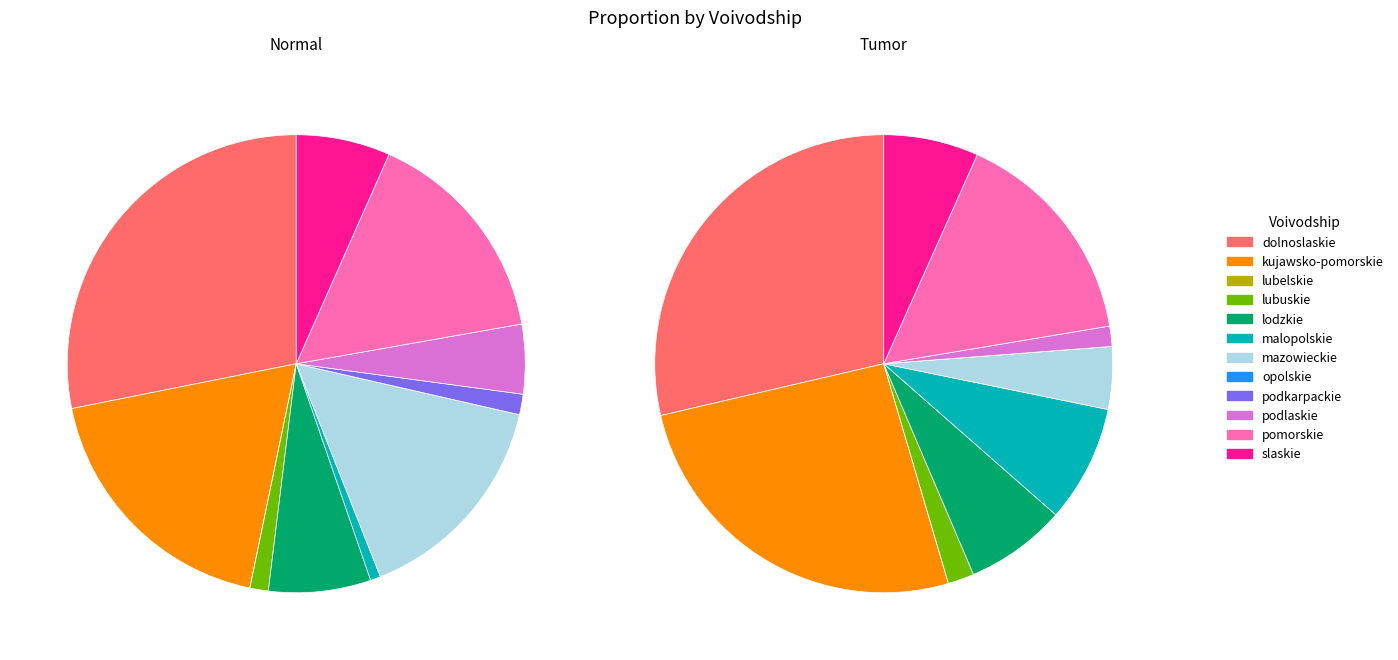

To the nearest percent, what is the difference between the largest and smallest slice percentages?

25%